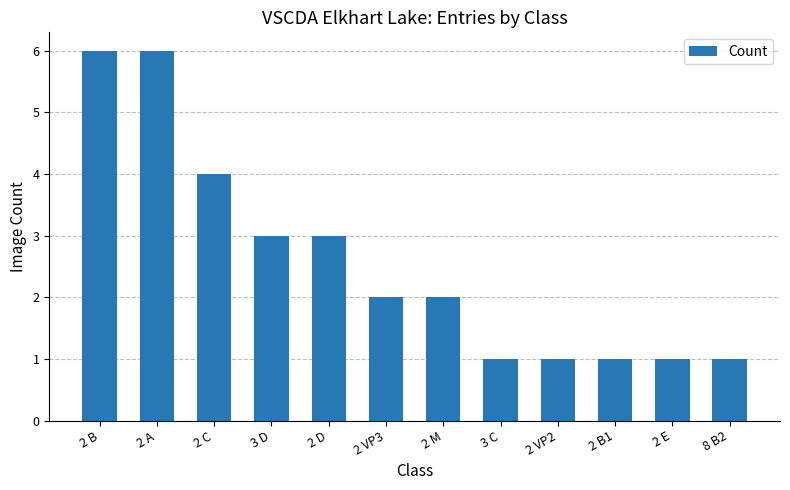

What is the label of the 8th bar from the right?

2 D